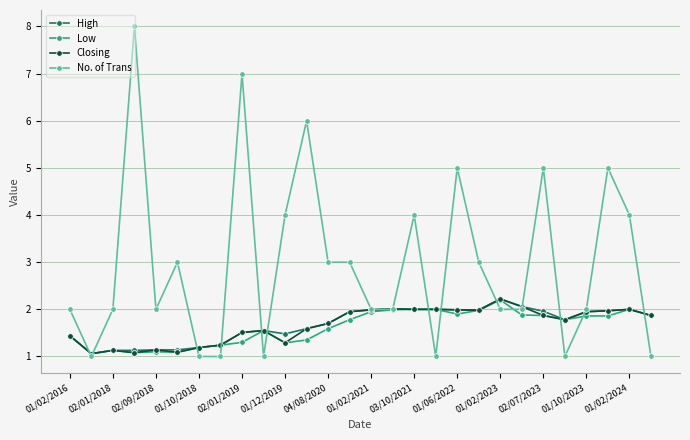

What is the value of the Low point at the 2nd from the left?

1.1